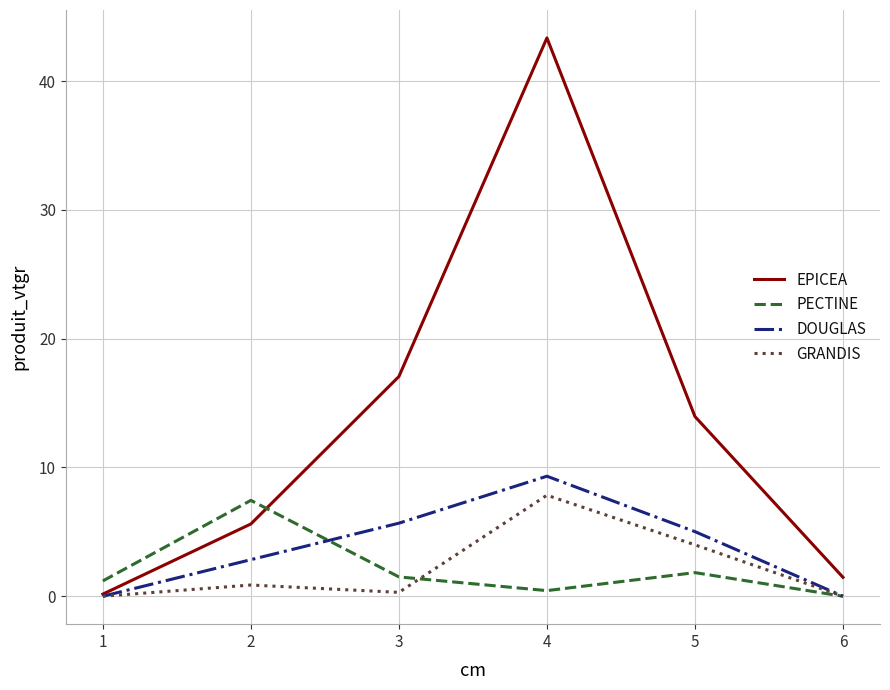

The value of EPICEA at 3 is 17.1. True or false?

True